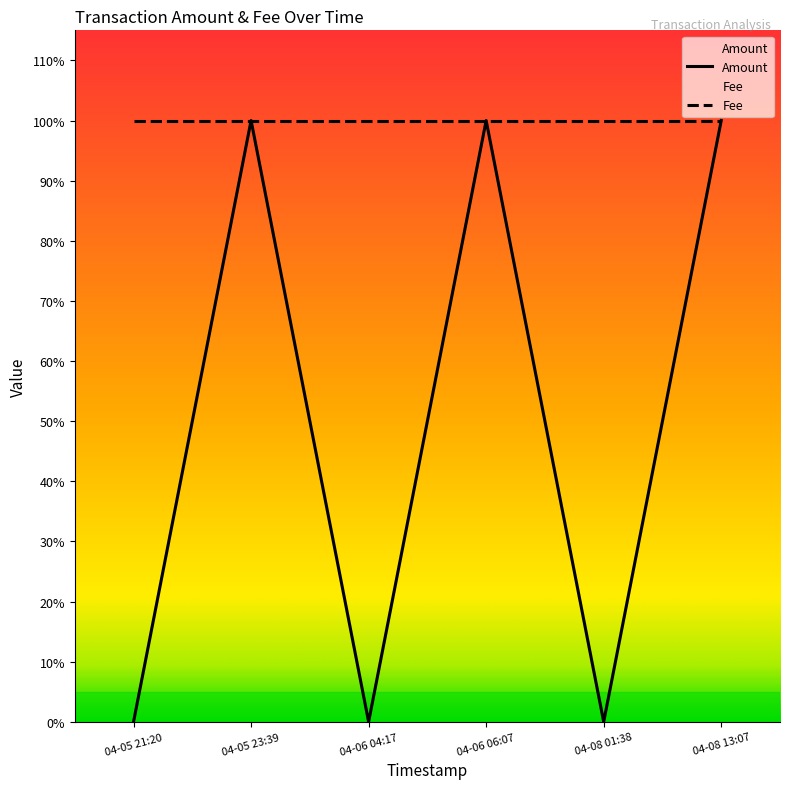

Does the chart display data point markers on the line(s)?

No